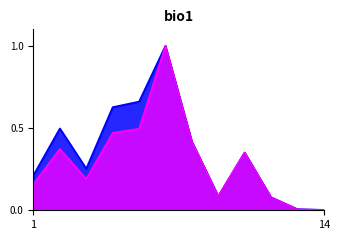

In Valore Commerciale, how many points are higher than both neighbors (excluding endpoints)?

3